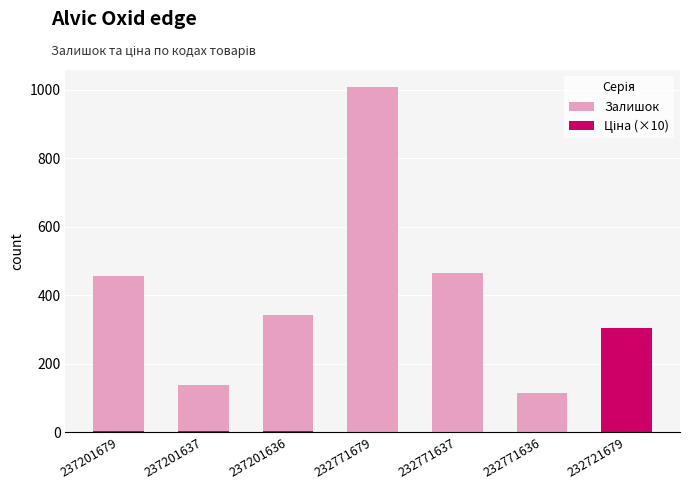

What is the difference between the Залишок values at 232771637 and 232721679?

368.0